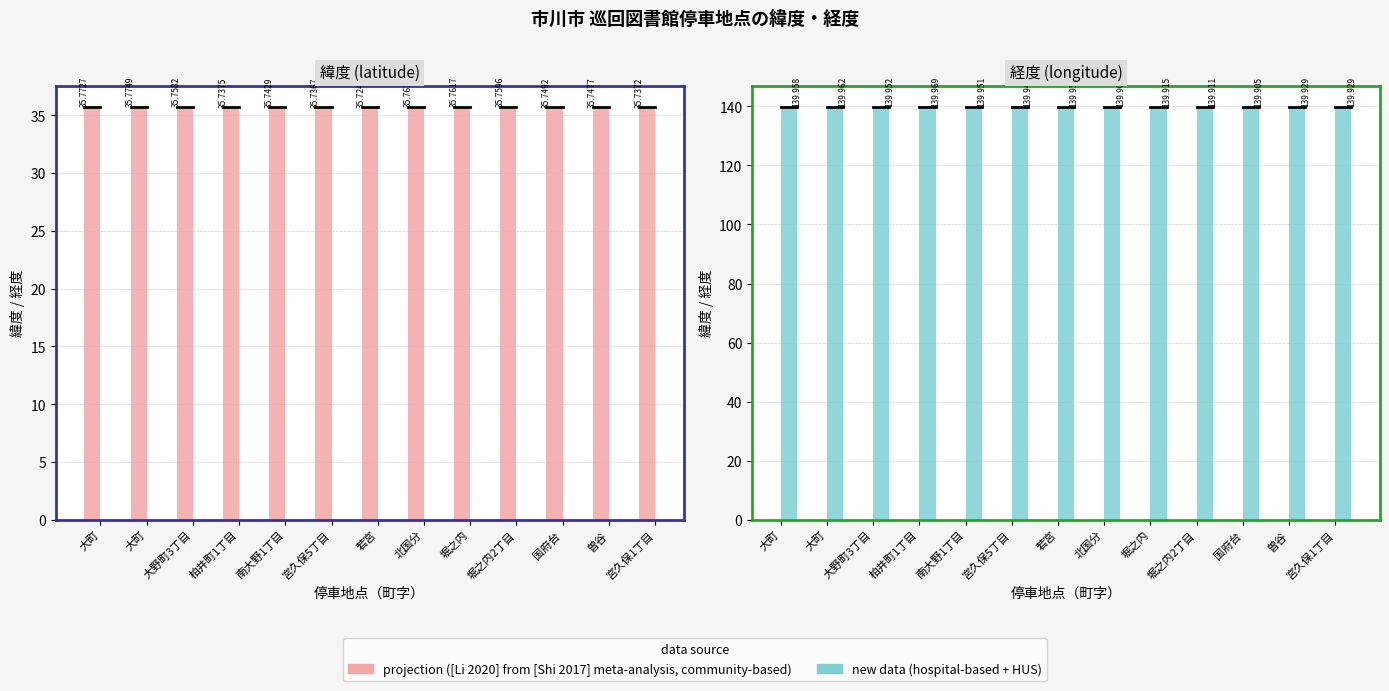

What is the difference between the maximum and second lowest values in the new data (hospital-based + HUS) series?

0.1